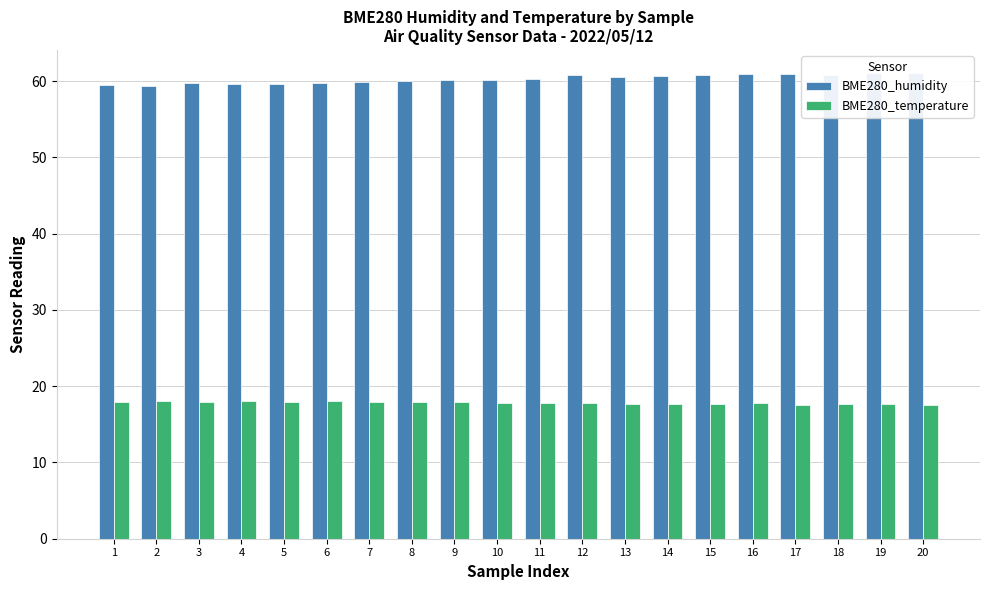

What is the difference between the maximum and minimum values in the BME280_temperature series?

0.5